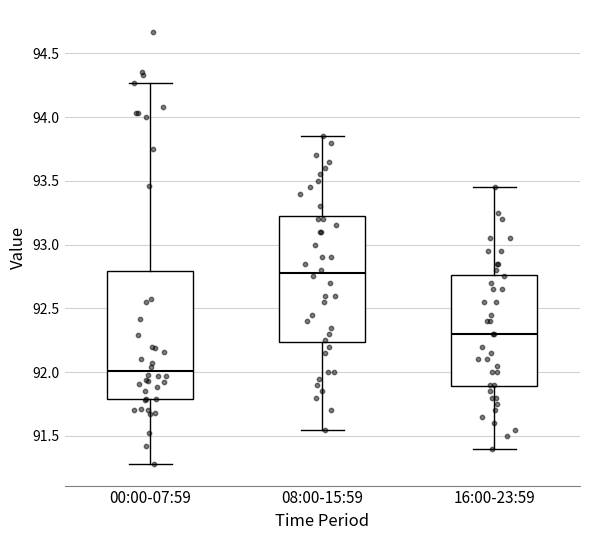

Reading left to right, read every box against the y-axis: the position of its median line, the range the box covers, and the ends of its whiskers. The values are not printed on the chart, so give them approximately, as read against the axis.

00:00-07:59: median 92.00, box 91.80 to 92.80, whiskers 91.30 to 94.25
08:00-15:59: median 92.80, box 92.25 to 93.25, whiskers 91.55 to 93.85
16:00-23:59: median 92.30, box 91.90 to 92.75, whiskers 91.40 to 93.45